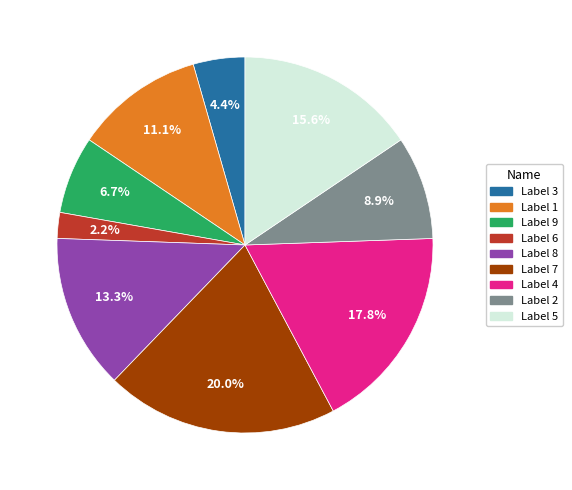

Does any single category account for the majority?

No